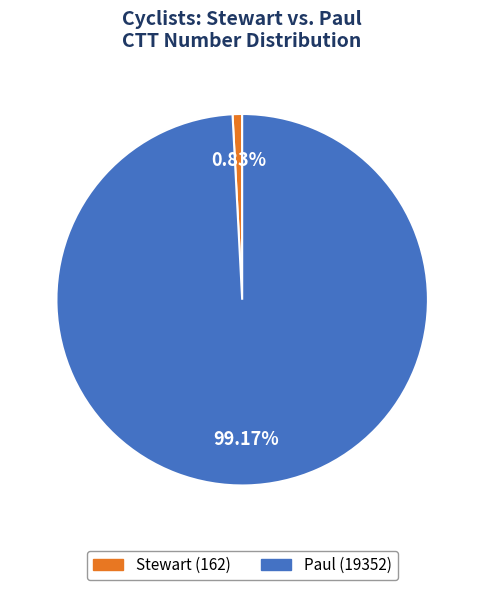

Rank the categories by value from lowest to highest.

Stewart, Paul